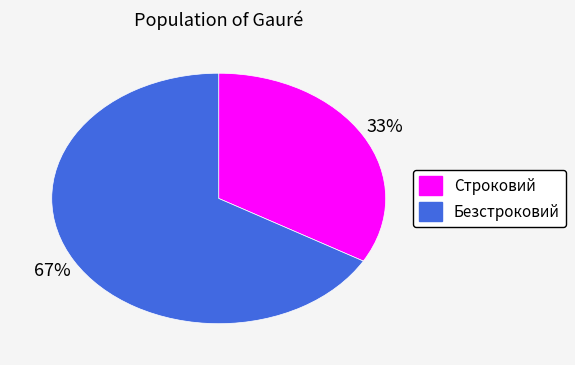

What percentage is the Безстроковий slice, to the nearest percent?

67%